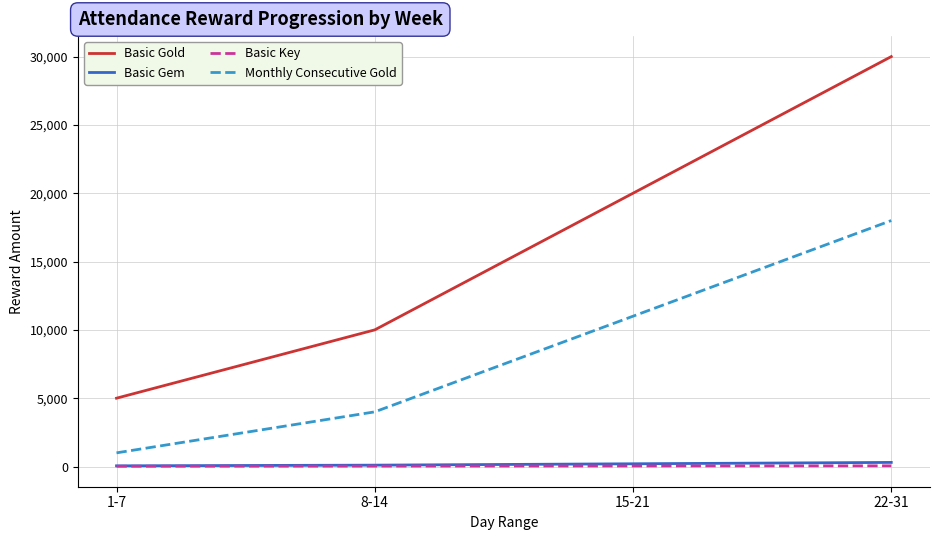

Count the number of data series in this chart.

4